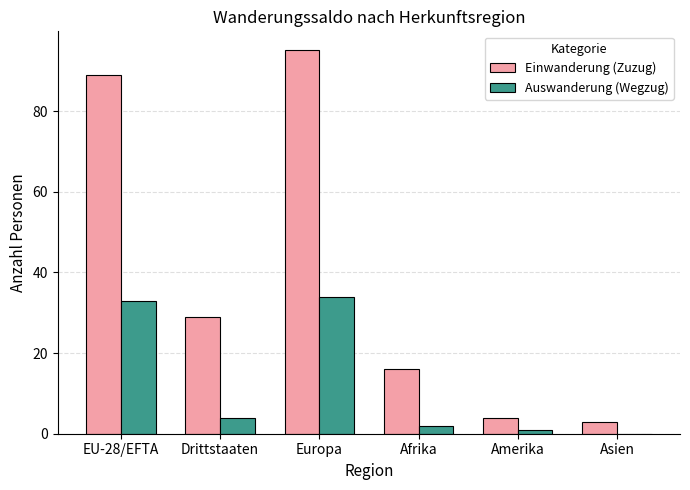

At which category is the sum across all series the highest?

Europa